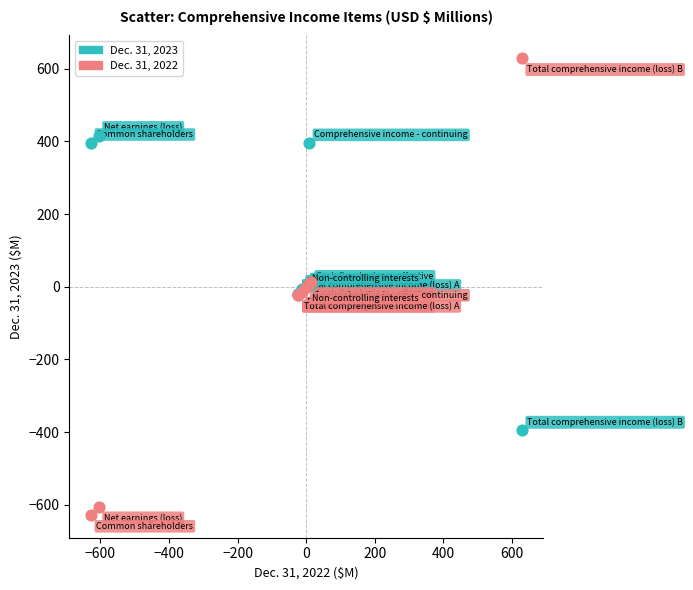

Which series contains the lowest Y value?

Dec. 31, 2022